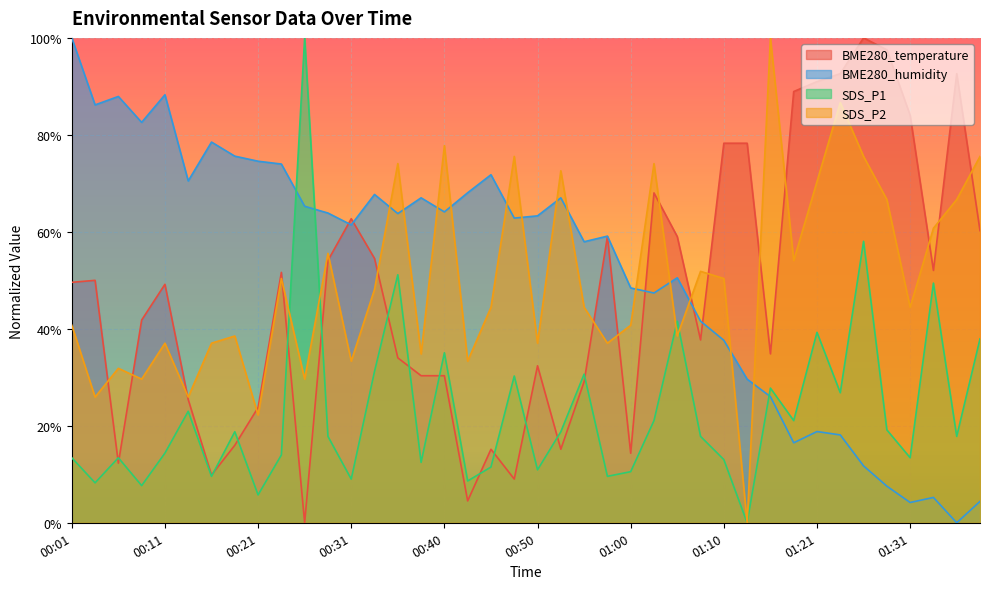

True or false: BME280_temperature has a value of 0.2 at 00:45.

True